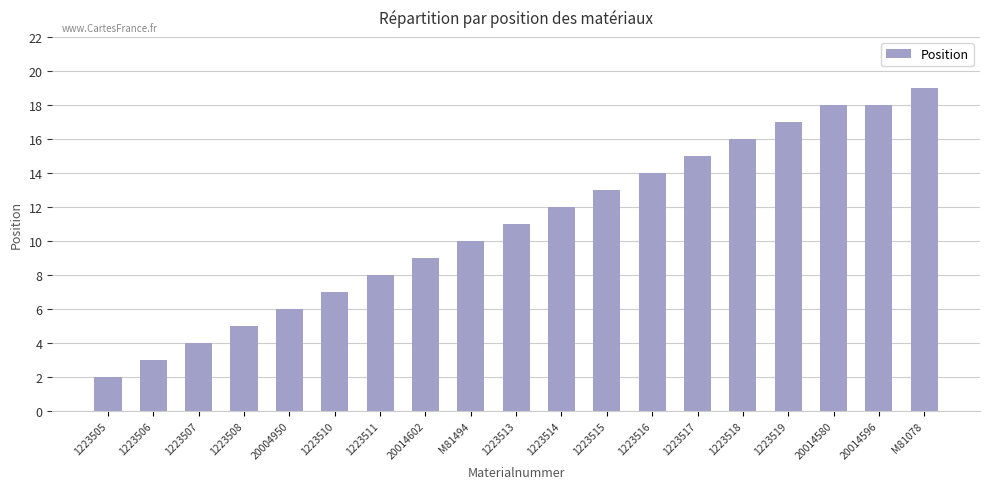

The chart shows a value of 13 at 1223515. True or false?

True